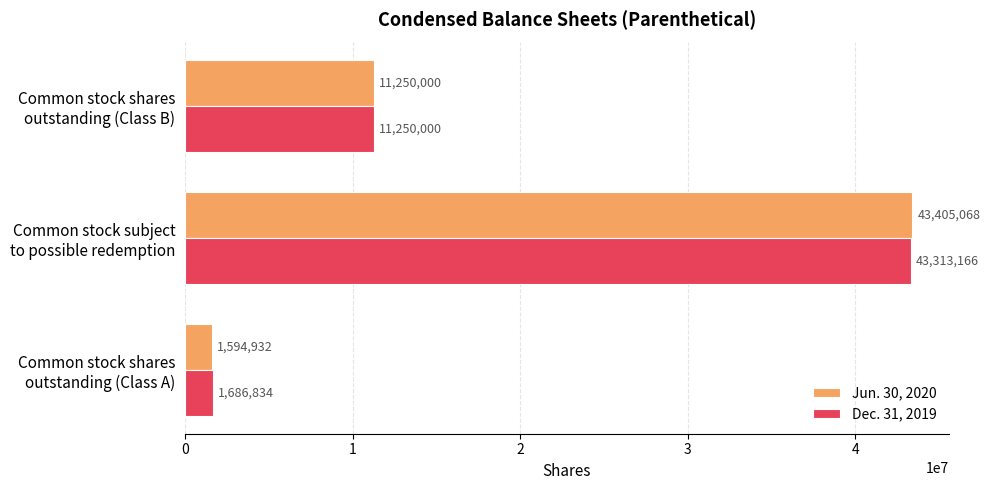

Rank the series by their maximum value, from highest to lowest.

Jun. 30, 2020, Dec. 31, 2019